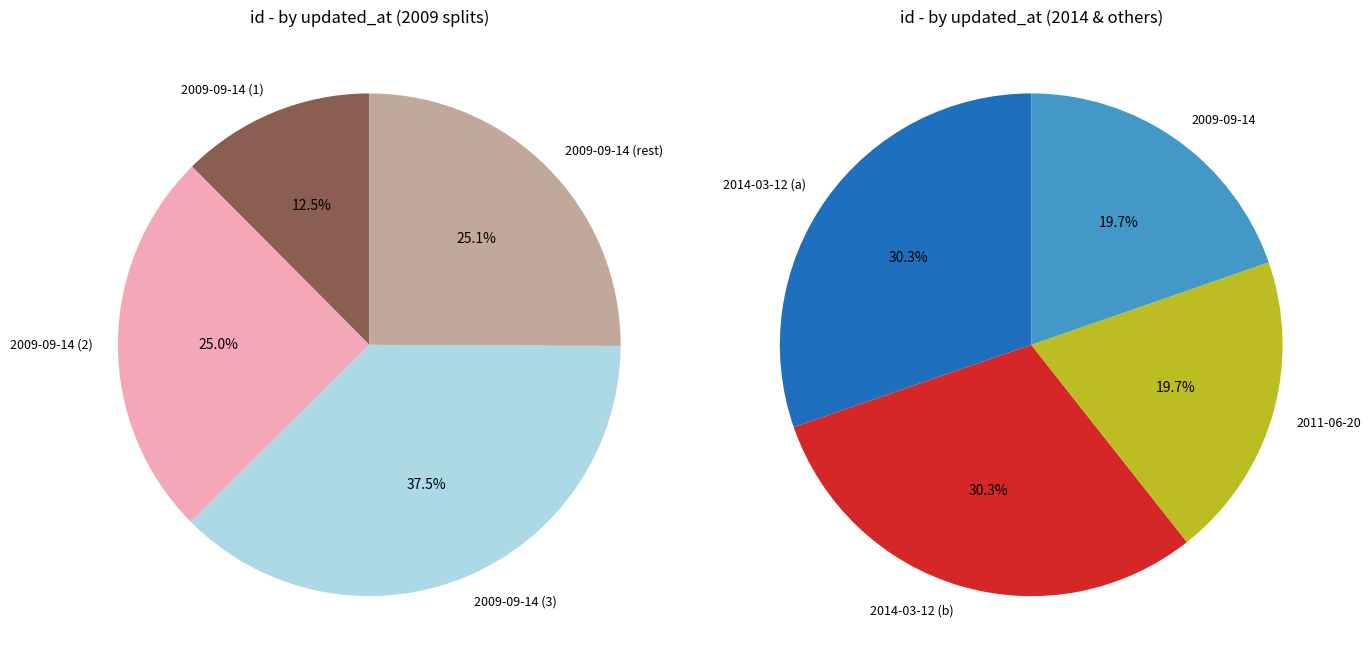

What is the ratio of the value at 2009-09-14 to the value at 2009-09-14?

1.0